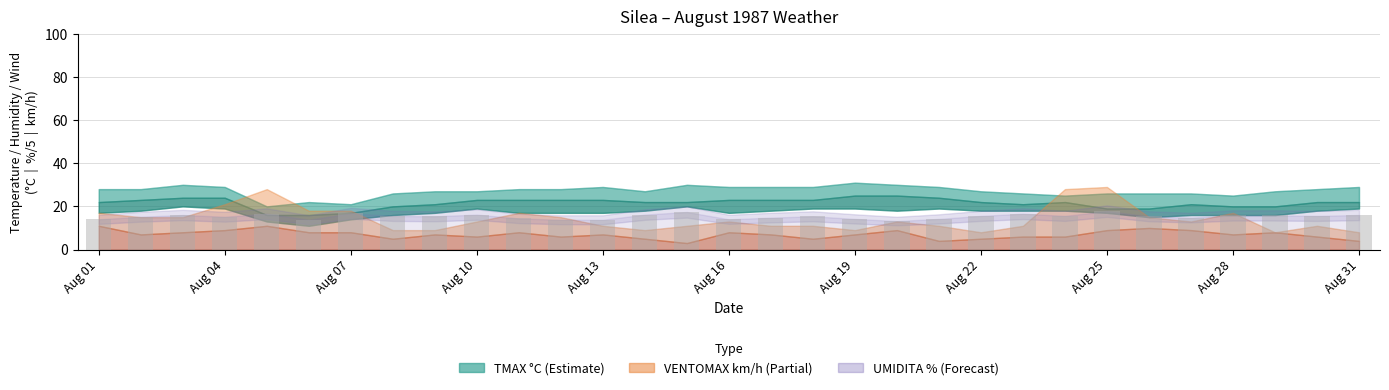

What is the greatest value displayed?

17.8